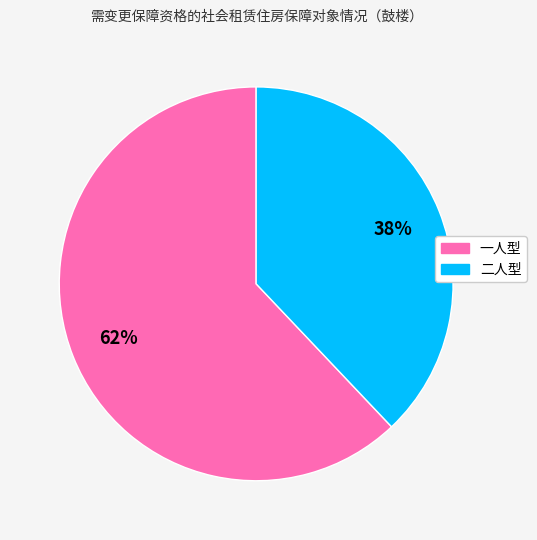

What is the ratio of the value at 一人型 to the value at 二人型?

1.6